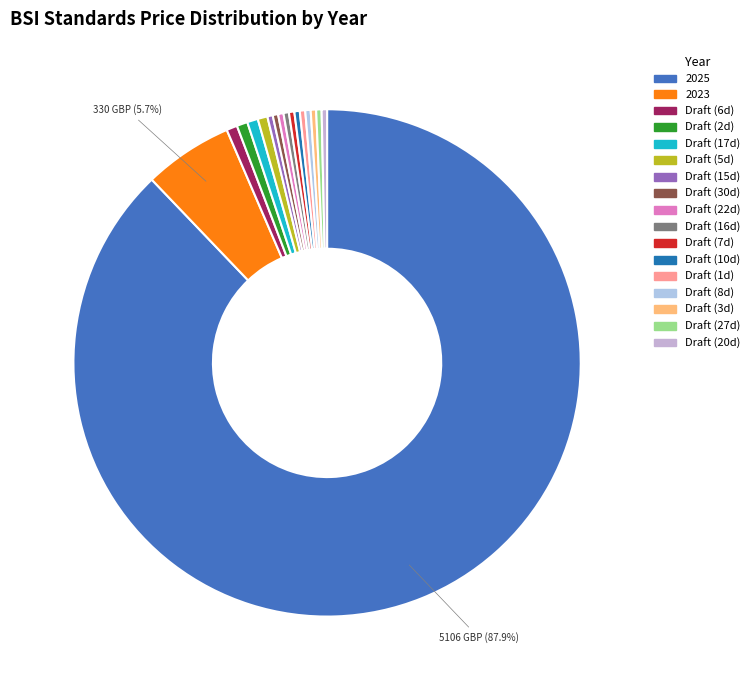

To the nearest percent, what is the average slice percentage?

6%